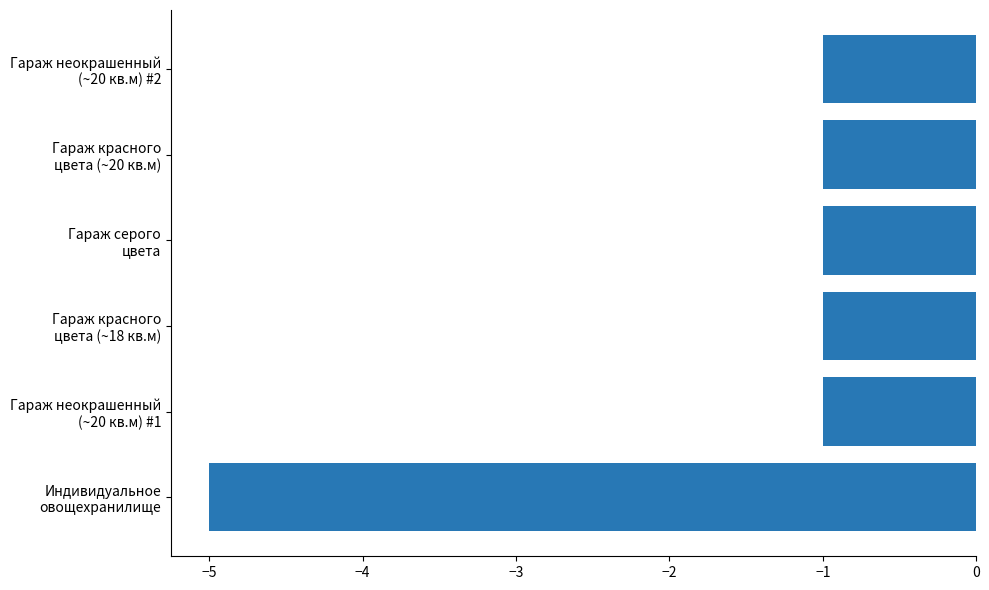

What is the difference between the maximum and minimum values?

4